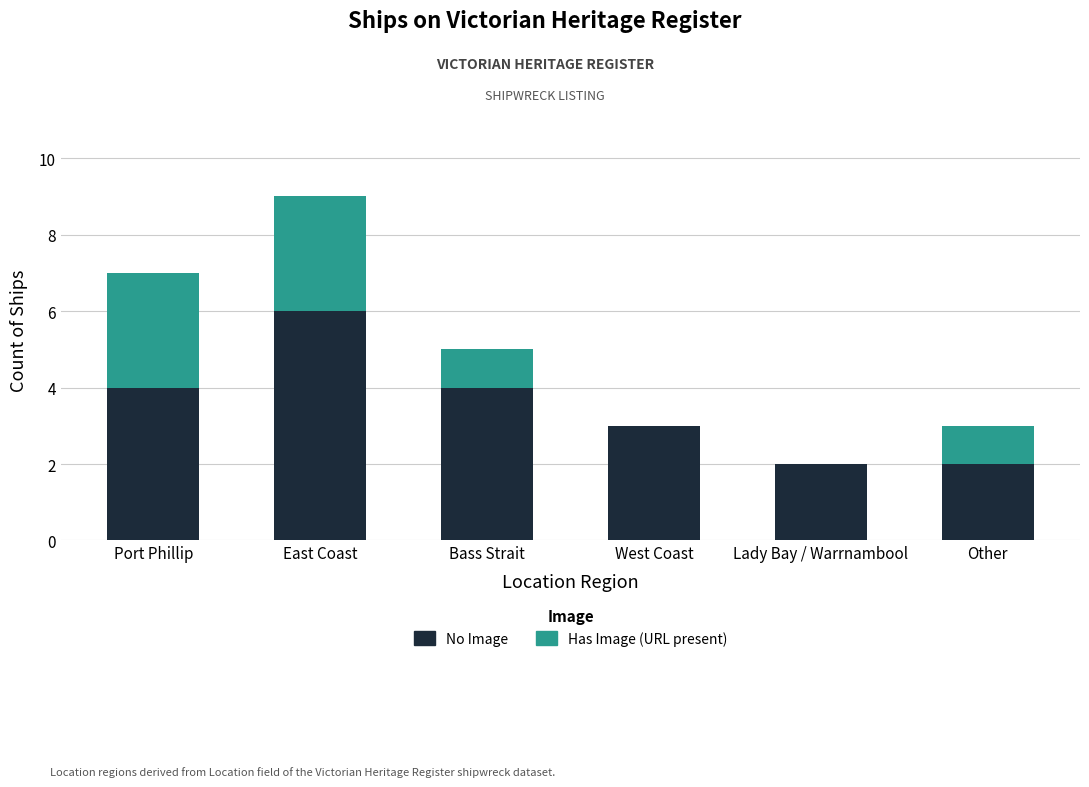

Does the chart contain stacked bars?

Yes